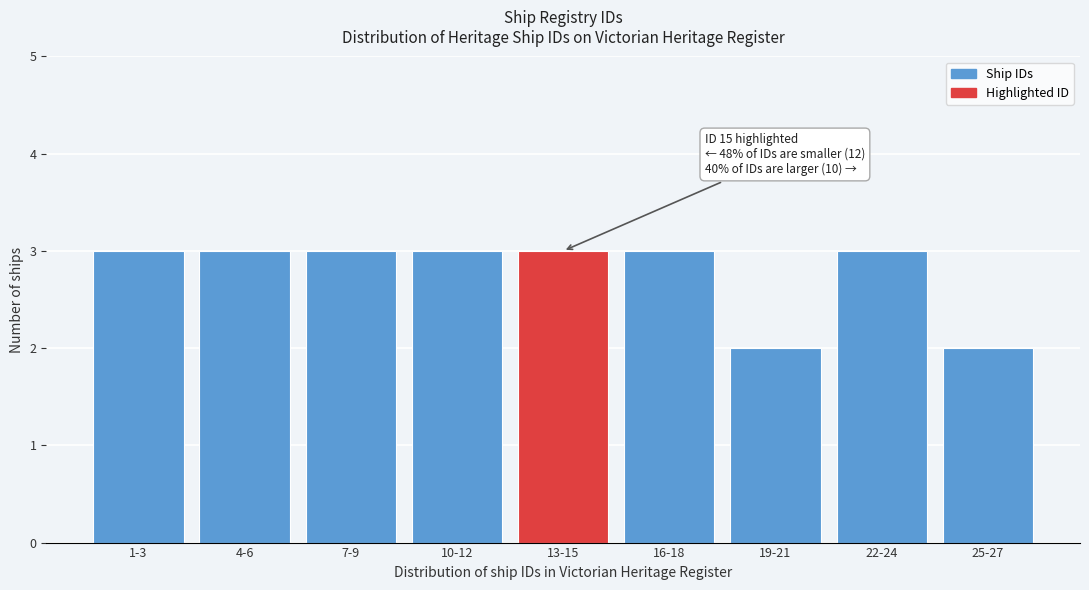

Reading left to right, transcribe all the data shown in this chart.

3	3	3	3	3	3	2	3	2